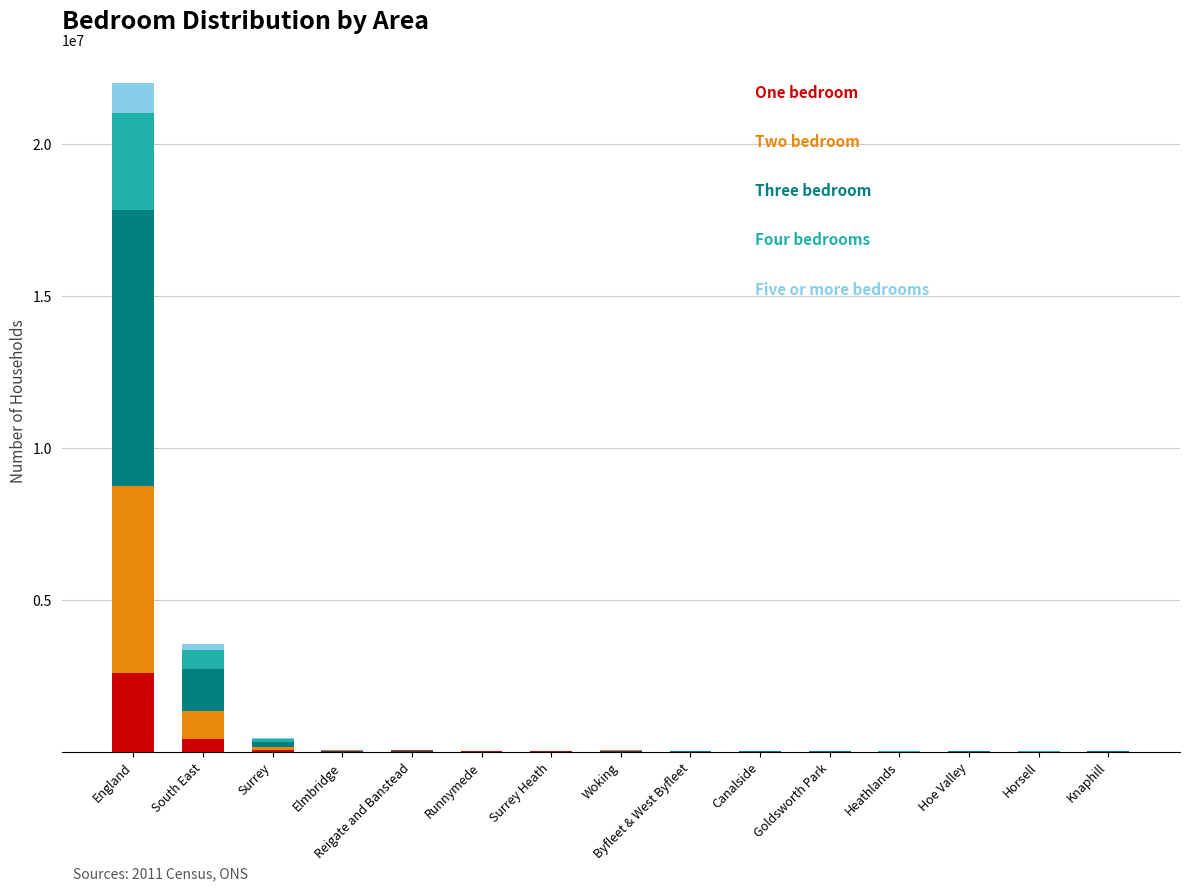

At which category is the sum across all series the highest?

England